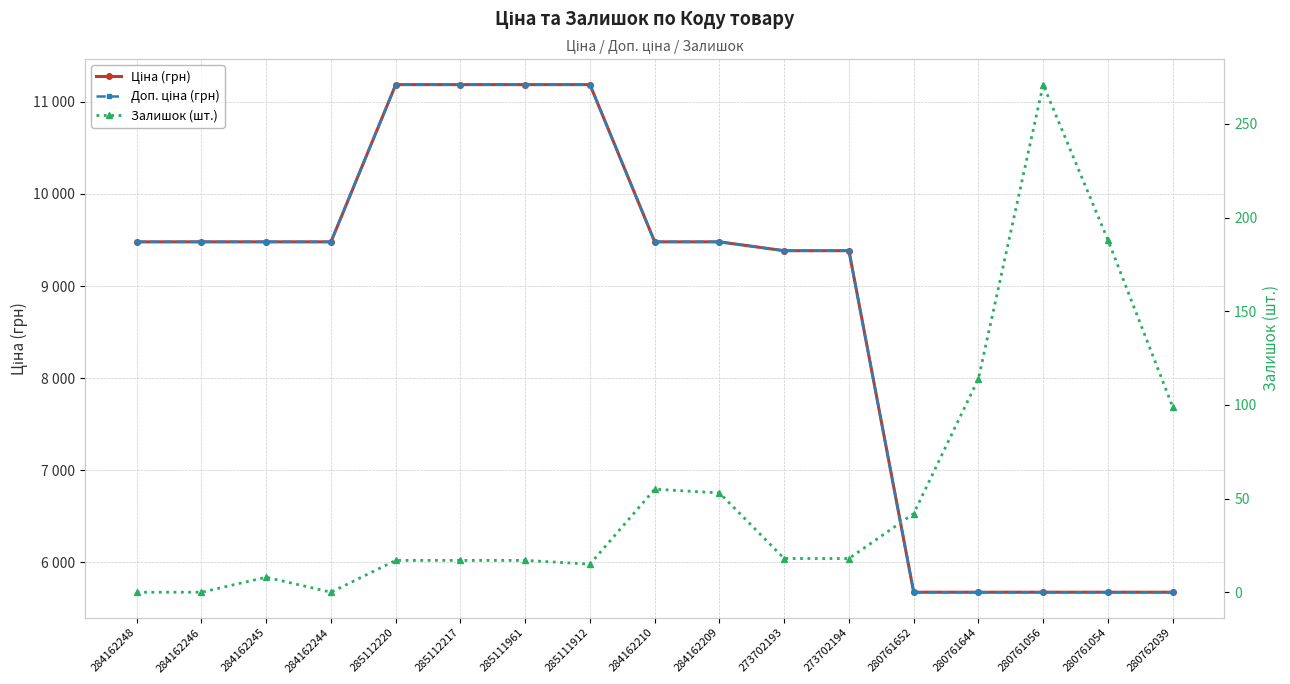

True or false: Ціна (грн) has a value of 15264.1 at 285112217.

False